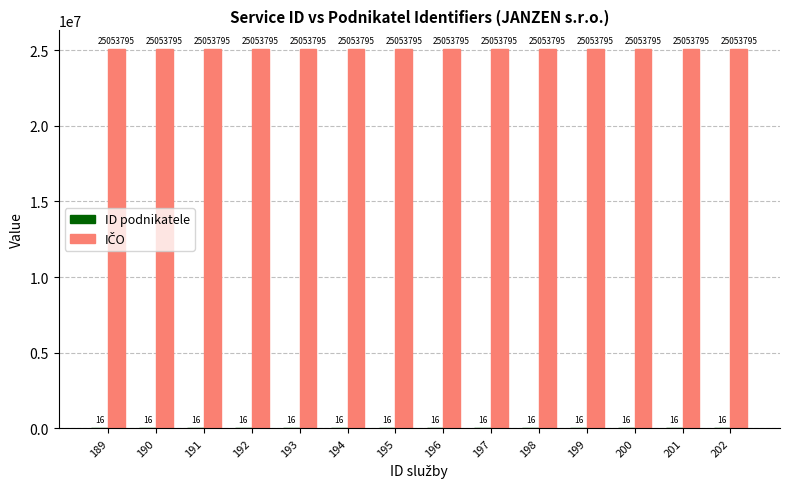

What is the total value across all series at 199?

25053811